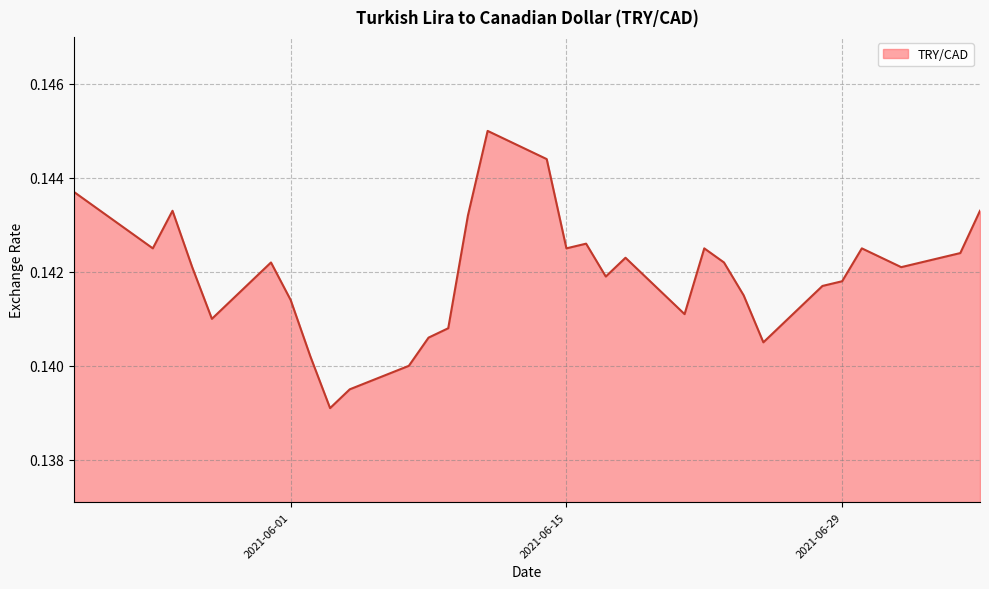

Does the chart have visible grid lines?

Yes